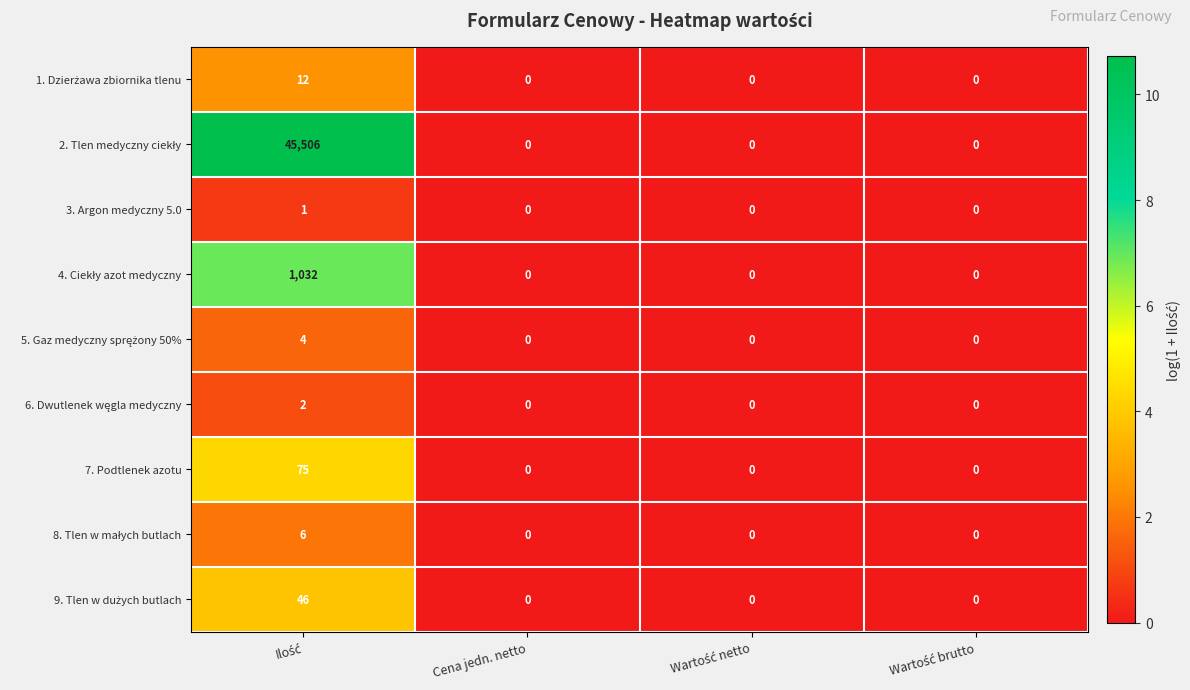

Count the number of data series in this chart.

9